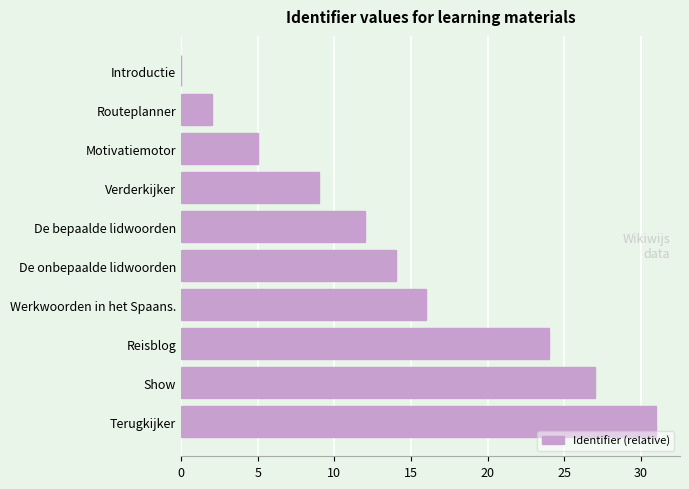

What is the sum of the values at Terugkijker and Introductie?

31